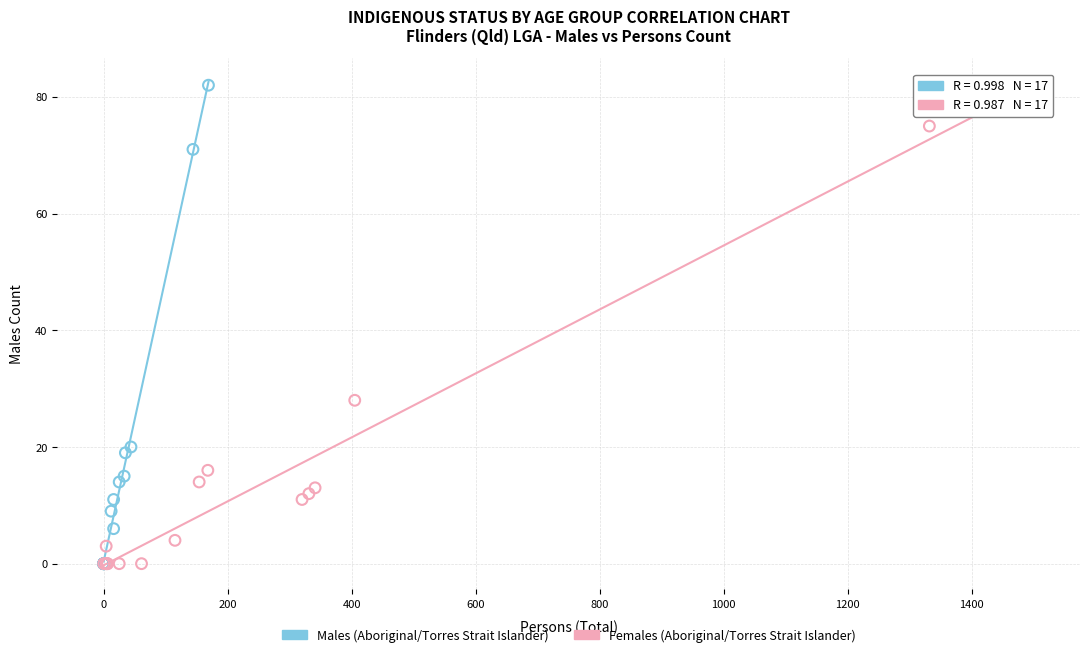

Which series has the largest Y range (max minus min)?

Males (Aboriginal/Torres Strait Islander)